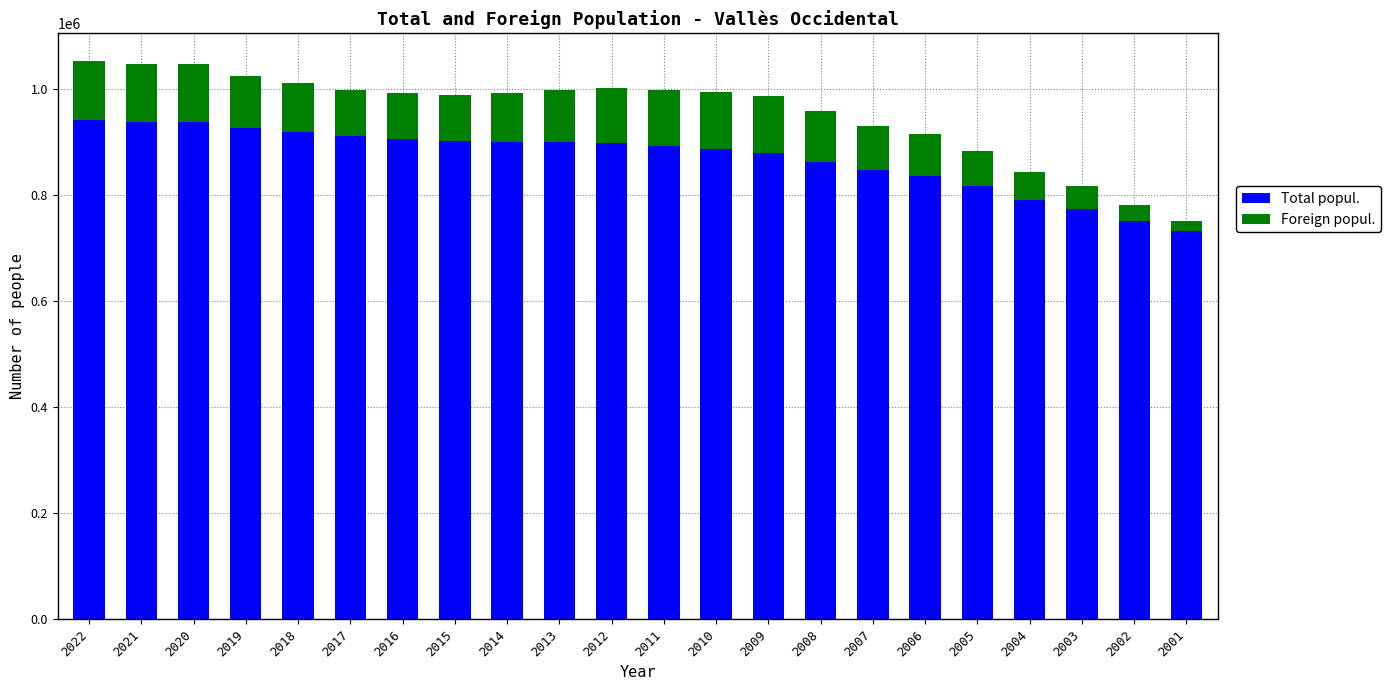

What is the total value across all series at 2006?

914423